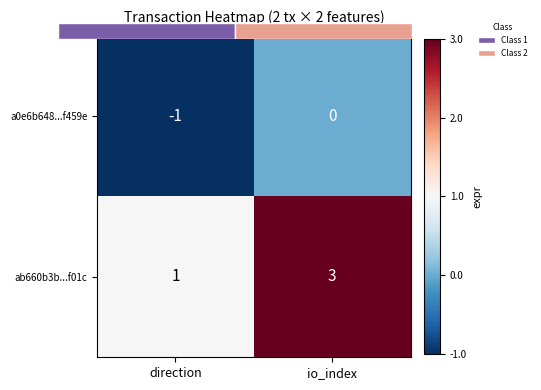

List the series in order of their peak value, highest first.

ab660b3b...f01c, a0e6b648...f459e